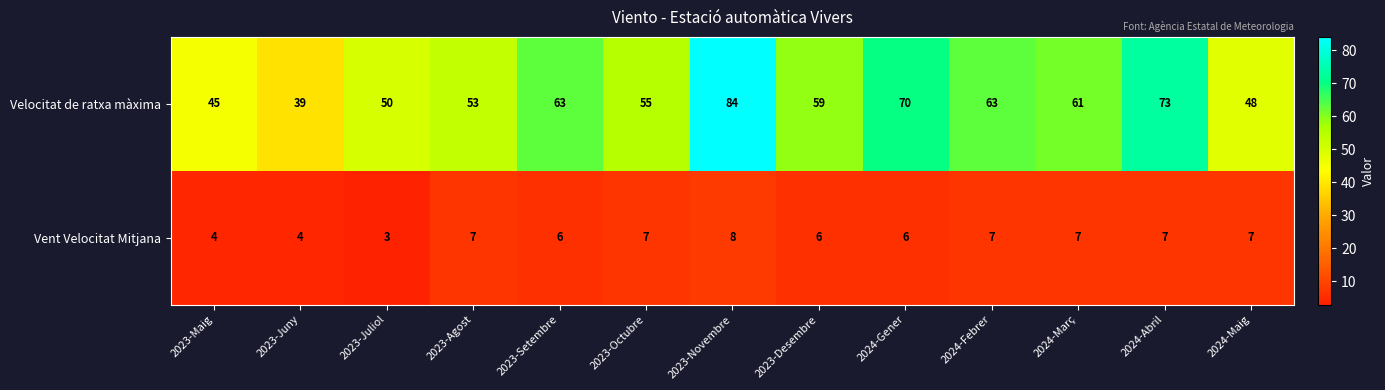

At how many categories does at least one series exceed 16?

13